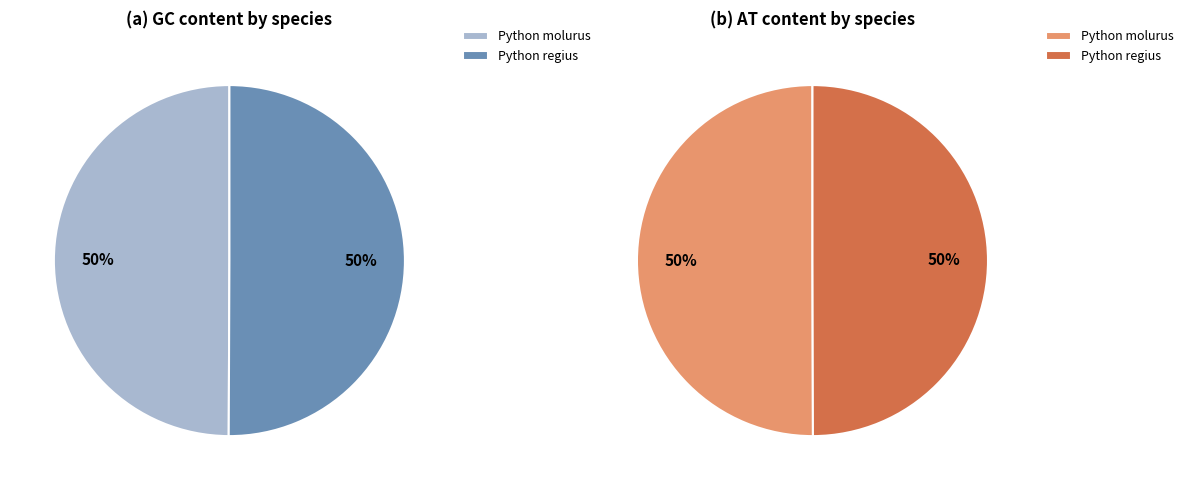

What is the largest slice in the pie chart?

Python molurus